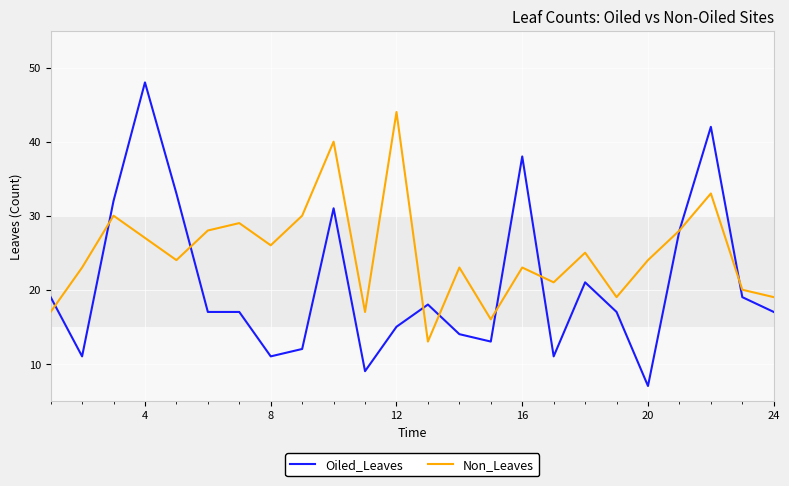

Which series has the largest total across all categories?

Non_Leaves